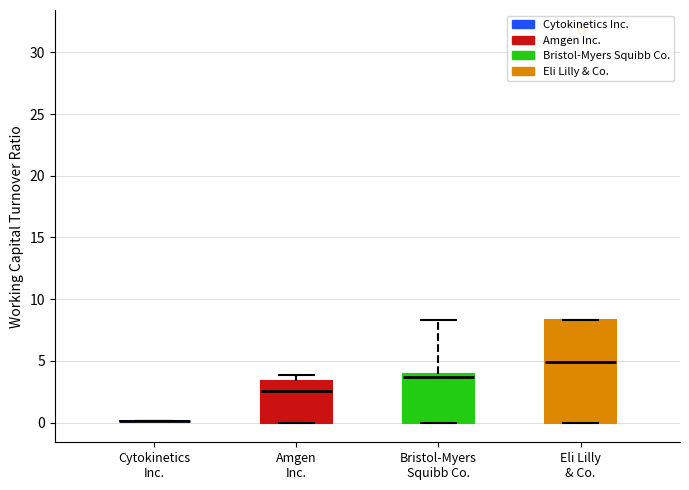

Which box is the tallest, from its lower edge to its upper edge?

Eli Lilly & Co.